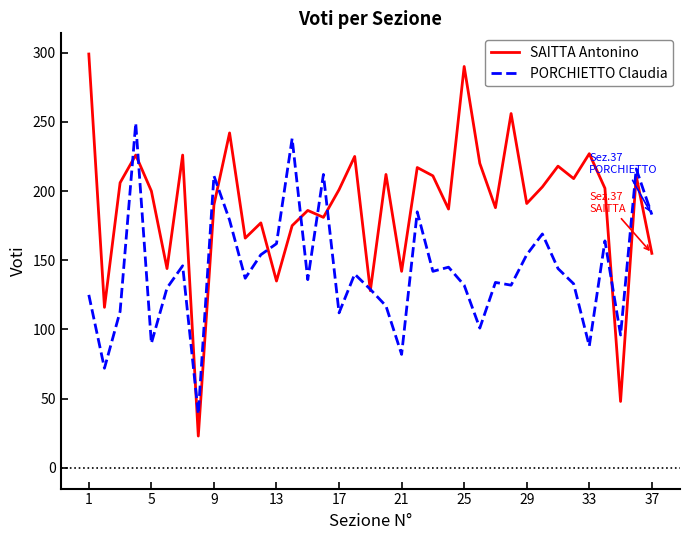

Which series has the largest range (max minus min)?

SAITTA Antonino